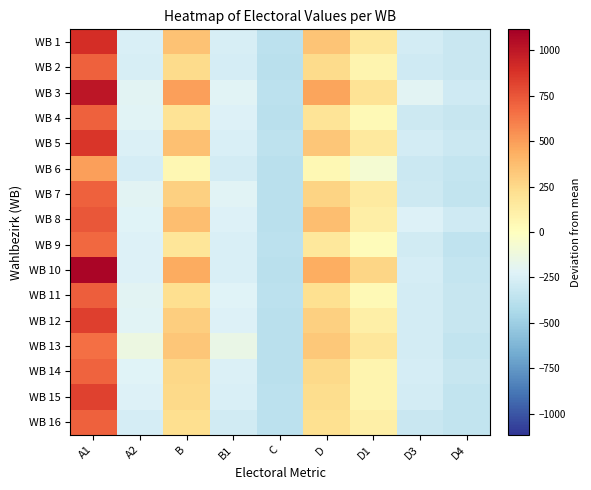

Reading left to right, list all the values displayed in this chart.

WB 1: A1=900.0	A2=-245.0	B=355.0	B1=-255.0	C=-373.0	D=341.0	D1=158.0	D3=-276.0	D4=-315.0
WB 2: A1=709.0	A2=-254.0	B=243.0	B1=-267.0	C=-380.0	D=236.0	D1=73.0	D3=-292.0	D4=-319.0
WB 3: A1=1004.0	A2=-201.0	B=494.0	B1=-211.0	C=-367.0	D=474.0	D1=196.0	D3=-206.0	D4=-290.0
WB 4: A1=708.0	A2=-213.0	B=193.0	B1=-228.0	C=-382.0	D=188.0	D1=40.0	D3=-301.0	D4=-325.0
WB 5: A1=868.0	A2=-237.0	B=366.0	B1=-250.0	C=-360.0	D=339.0	D1=155.0	D3=-279.0	D4=-311.0
WB 6: A1=492.0	A2=-268.0	B=61.0	B1=-274.0	C=-376.0	D=50.0	D1=-74.0	D3=-312.0	D4=-338.0
WB 7: A1=709.0	A2=-201.0	B=288.0	B1=-215.0	C=-378.0	D=279.0	D1=143.0	D3=-297.0	D4=-341.0
WB 8: A1=750.0	A2=-218.0	B=374.0	B1=-234.0	C=-380.0	D=367.0	D1=122.0	D3=-235.0	D4=-294.0
WB 9: A1=682.0	A2=-229.0	B=176.0	B1=-245.0	C=-370.0	D=159.0	D1=20.0	D3=-281.0	D4=-354.0
WB 10: A1=1085.0	A2=-231.0	B=453.0	B1=-252.0	C=-377.0	D=443.0	D1=268.0	D3=-265.0	D4=-334.0
WB 11: A1=717.0	A2=-204.0	B=223.0	B1=-223.0	C=-374.0	D=210.0	D1=39.0	D3=-276.0	D4=-327.0
WB 12: A1=835.0	A2=-210.0	B=299.0	B1=-234.0	C=-378.0	D=290.0	D1=112.0	D3=-272.0	D4=-324.0
WB 13: A1=657.0	A2=-135.0	B=340.0	B1=-150.0	C=-375.0	D=328.0	D1=172.0	D3=-276.0	D4=-342.0
WB 14: A1=706.0	A2=-225.0	B=259.0	B1=-237.0	C=-375.0	D=247.0	D1=72.0	D3=-270.0	D4=-329.0
WB 15: A1=828.0	A2=-227.0	B=246.0	B1=-247.0	C=-374.0	D=233.0	D1=76.0	D3=-273.0	D4=-344.0
WB 16: A1=712.0	A2=-270.0	B=226.0	B1=-280.0	C=-373.0	D=212.0	D1=105.0	D3=-322.0	D4=-345.0